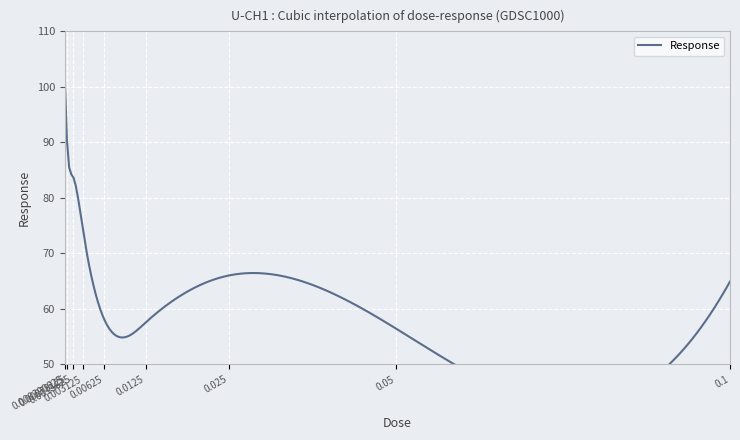

Rank the categories by value from lowest to highest.

0.05, 0.0125, 0.00625, 0.1, 0.025, 0.003125, 0.0015625, 0.00078125, 0.000390625